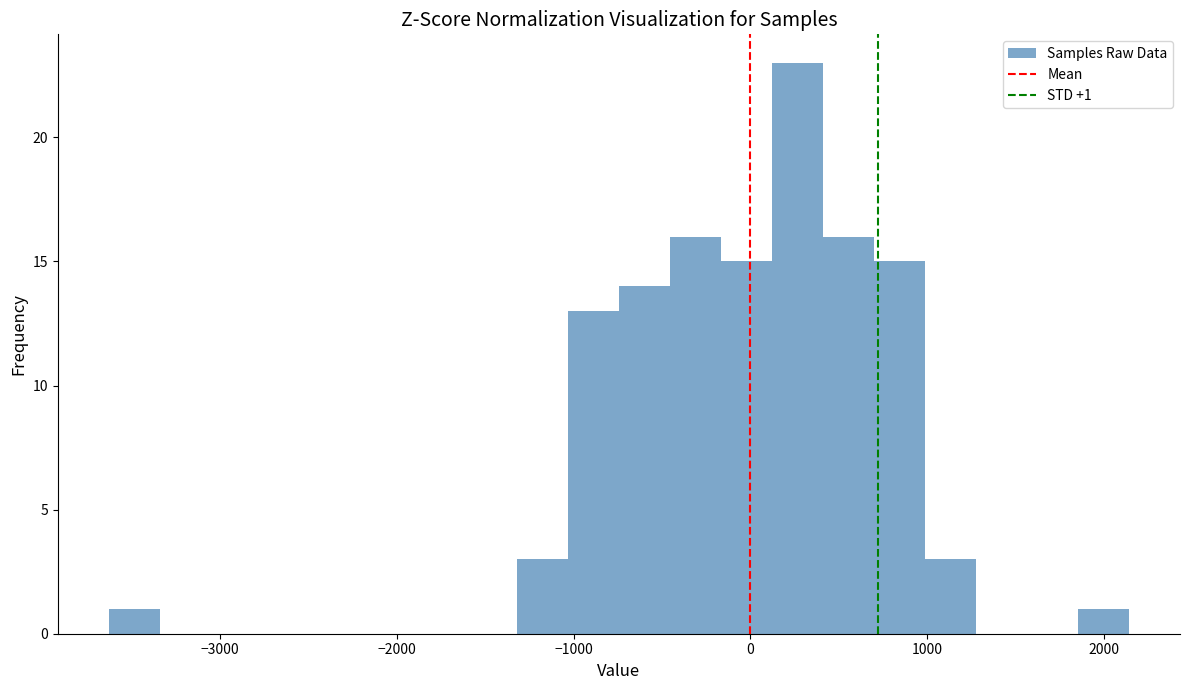

Around what value on the x-axis is the tallest bar? Give the approximate position of its centre, as read against the axis.

300